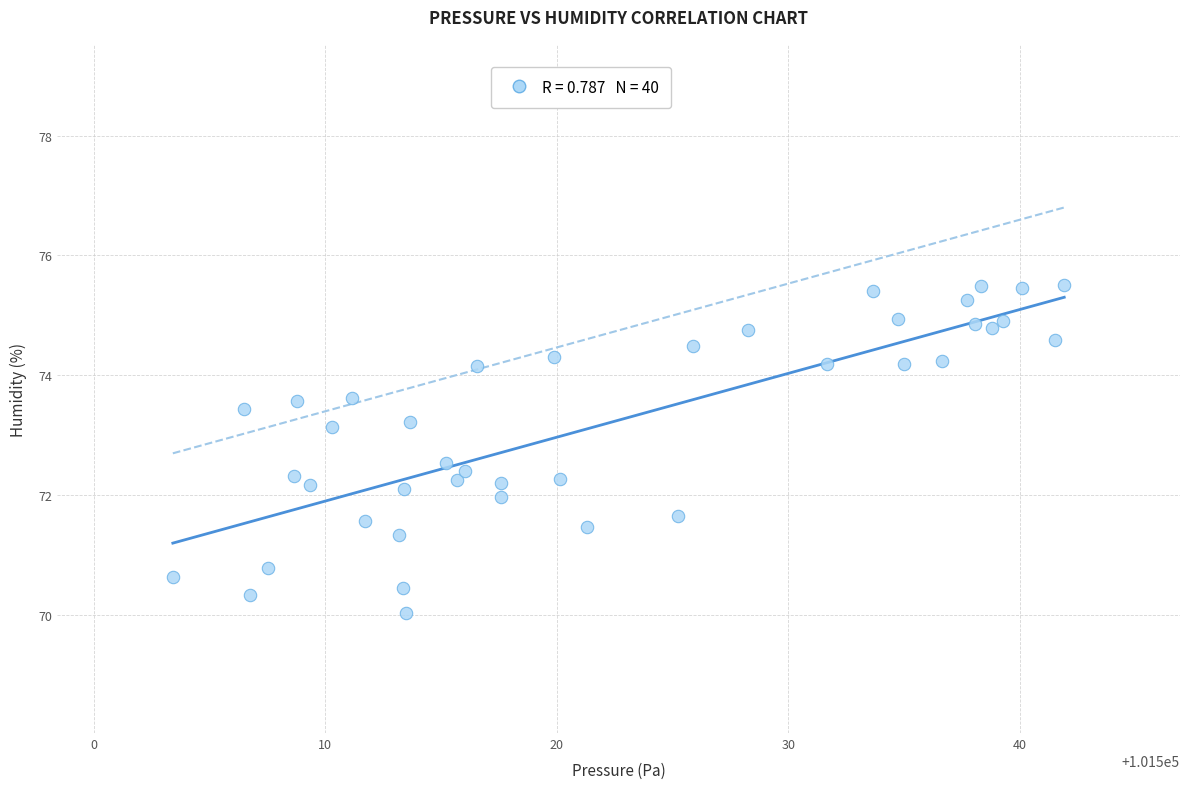

What is the range of X values (max minus min)?

38.5